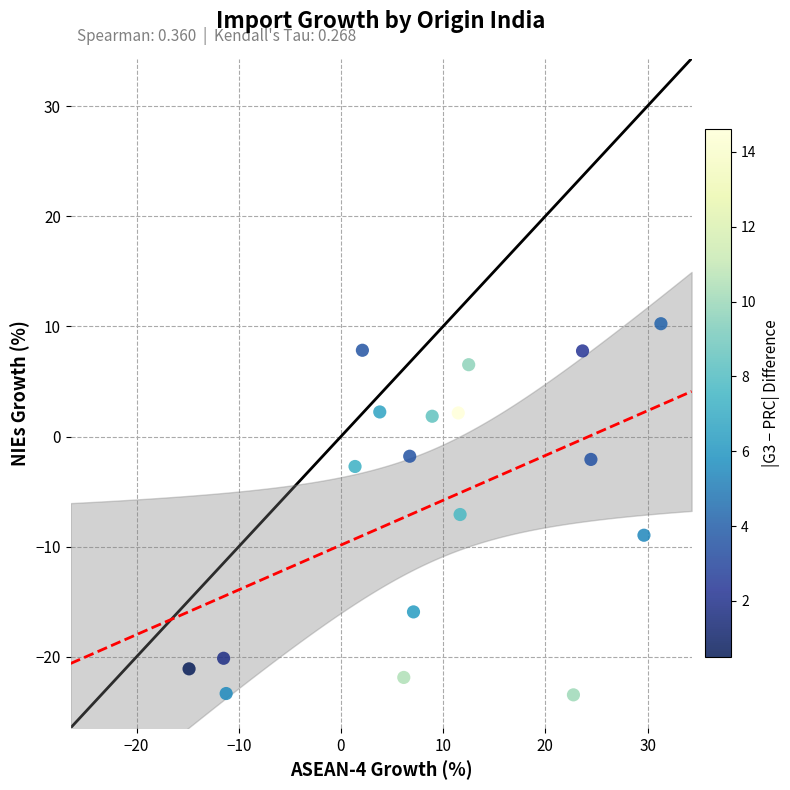

What is the range of Y values (max minus min)?

33.7